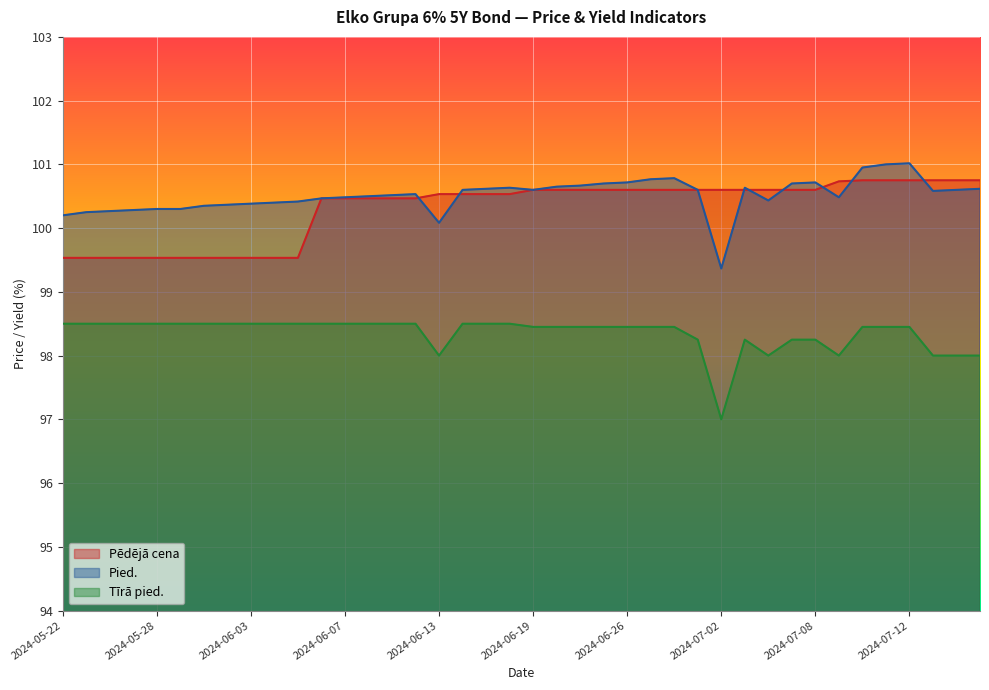

Read the Pēdējā cena value at 2024-05-22.

99.5